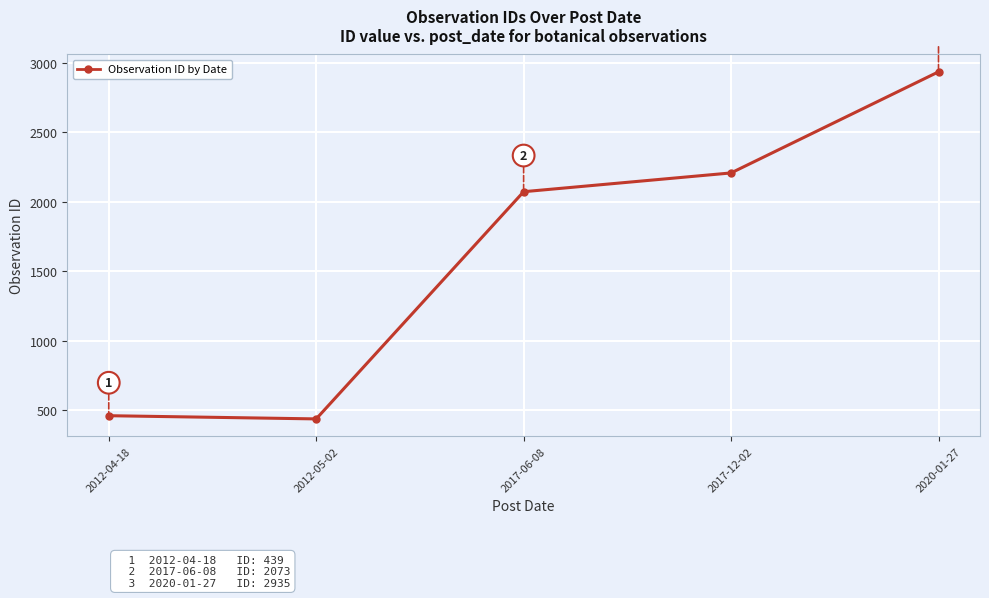

The chart shows a value of 2208 at 2017-12-02. True or false?

True